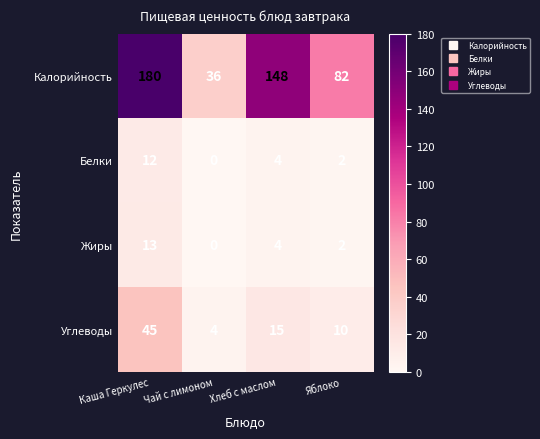

Which series has the largest range (max minus min)?

Калорийность